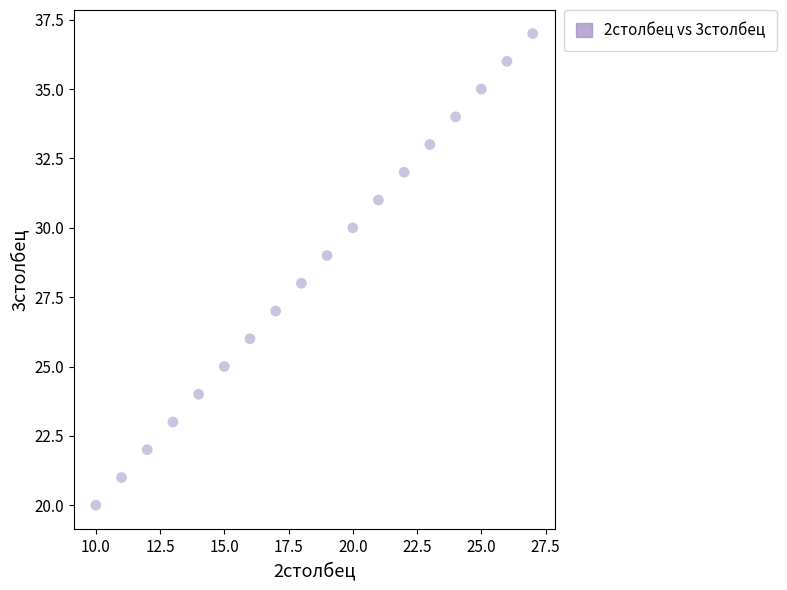

What is the range of Y values (max minus min)?

17